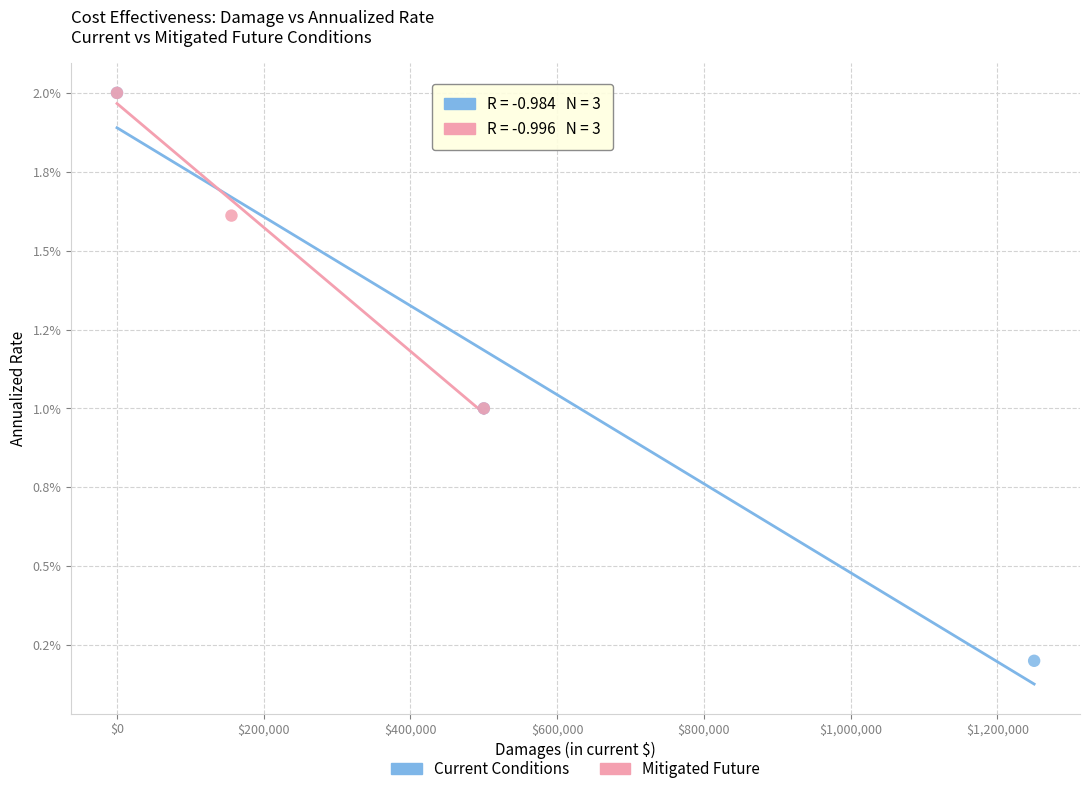

Which series has the widest spread of Y values?

Current Conditions